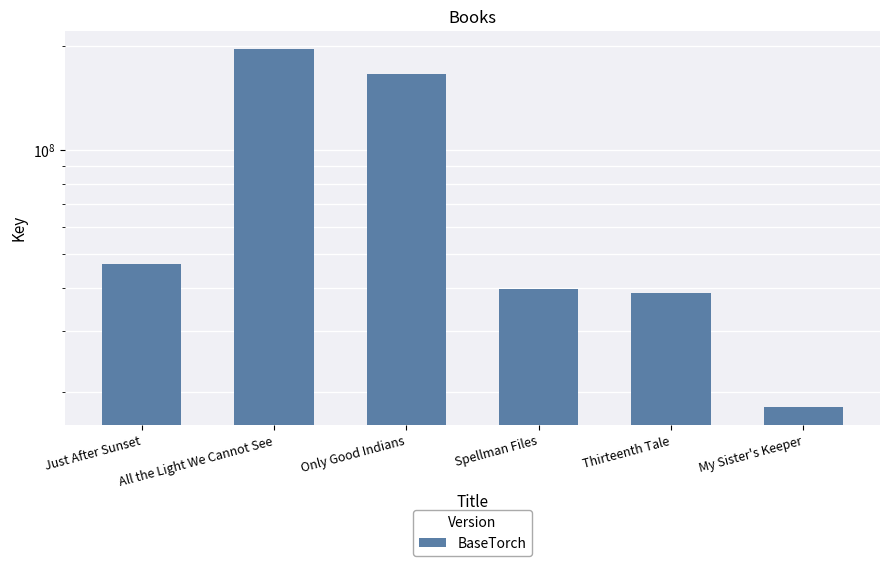

How many data points does each series have?

6